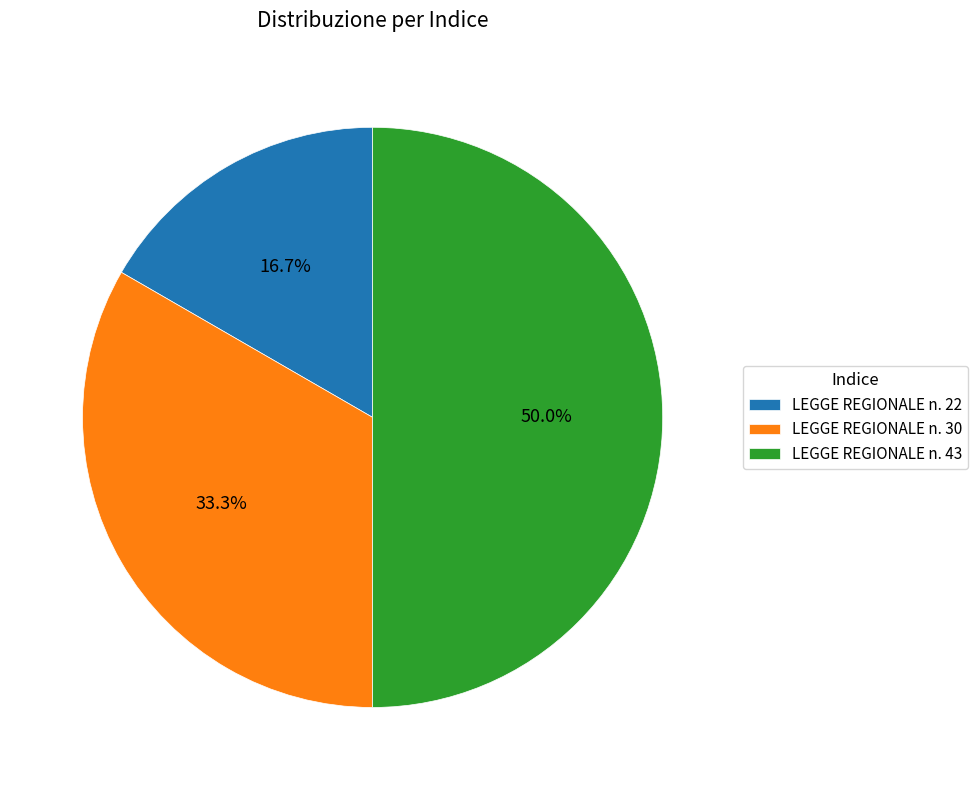

To the nearest percent, what is the difference between the largest and smallest slice percentages?

33%